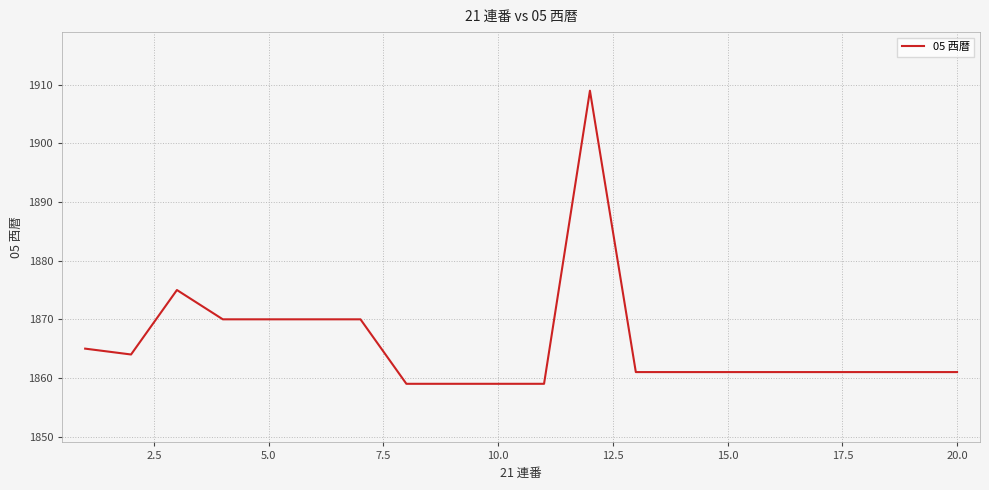

What is the difference between the maximum and minimum values?

50